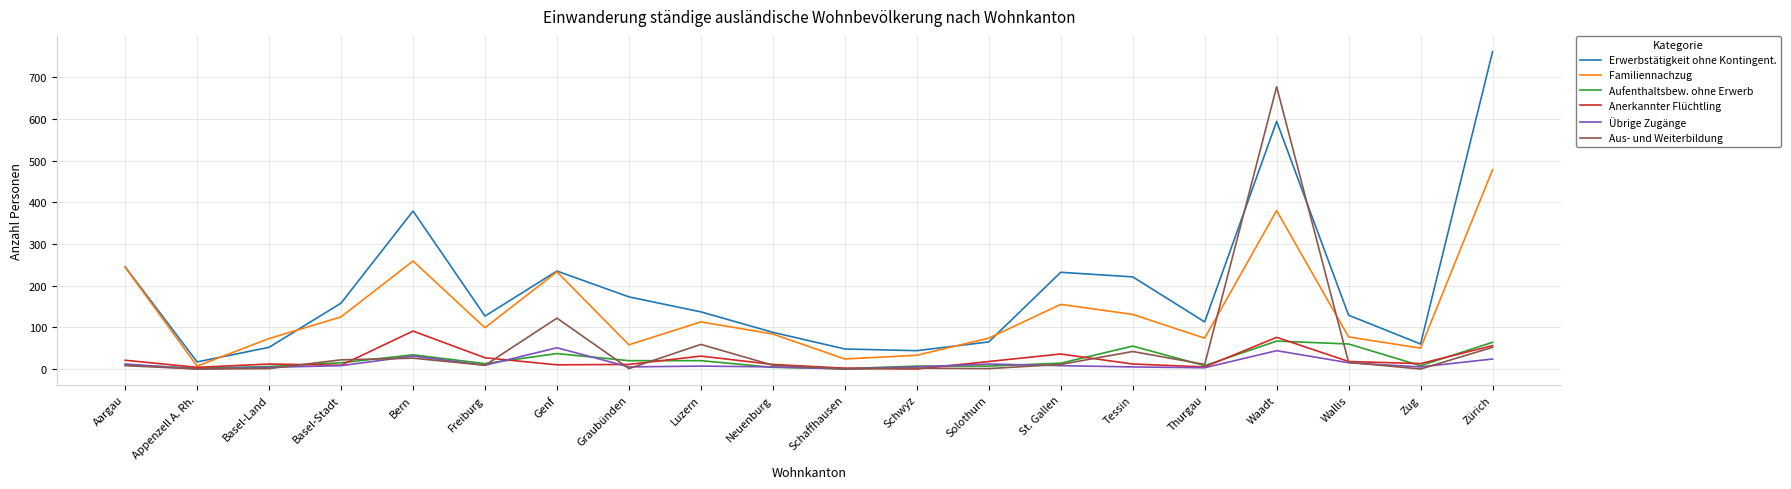

The Anerkannter Flüchtling series shows 42 at Bern. True or false?

False